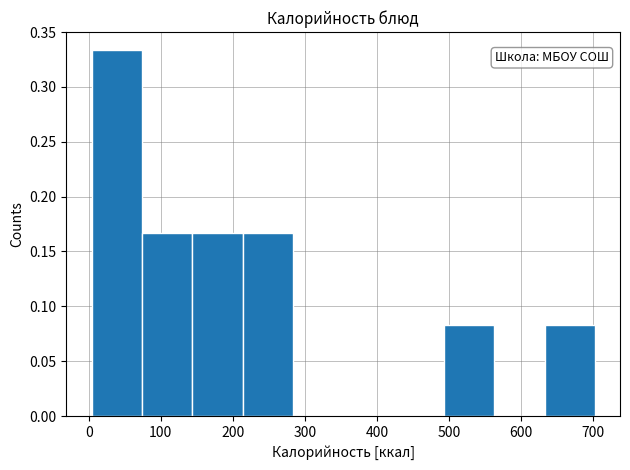

Reading left to right, transcribe this chart: for each bar, give the range it covers on the x-axis and its height. Neither the bar edges nor the heights are printed on the chart, so give them approximately, as read against the axes.

0 to 70: 0.335
70 to 140: 0.165
140 to 210: 0.165
210 to 280: 0.165
280 to 350: 0
350 to 420: 0
420 to 490: 0
490 to 560: 0.085
560 to 630: 0
630 to 700: 0.085